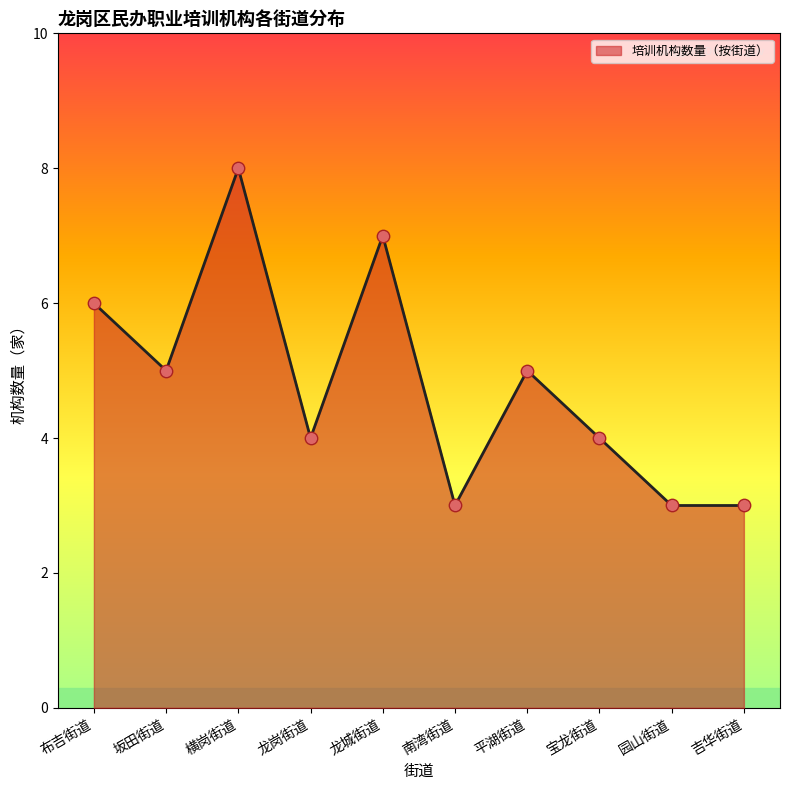

Which has a higher value, 布吉街道 or 龙岗街道?

布吉街道